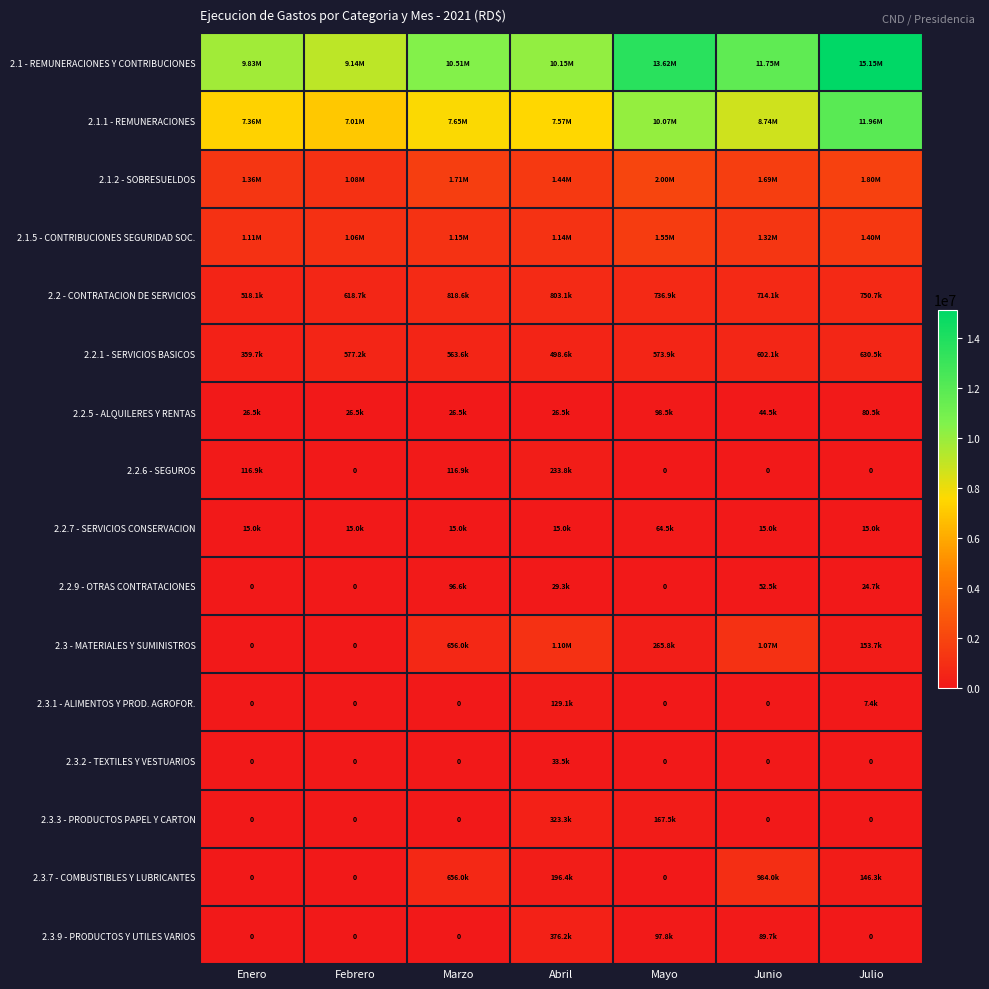

What is the sum of all 2.3.2 - TEXTILES Y VESTUARIOS values?

33453.0